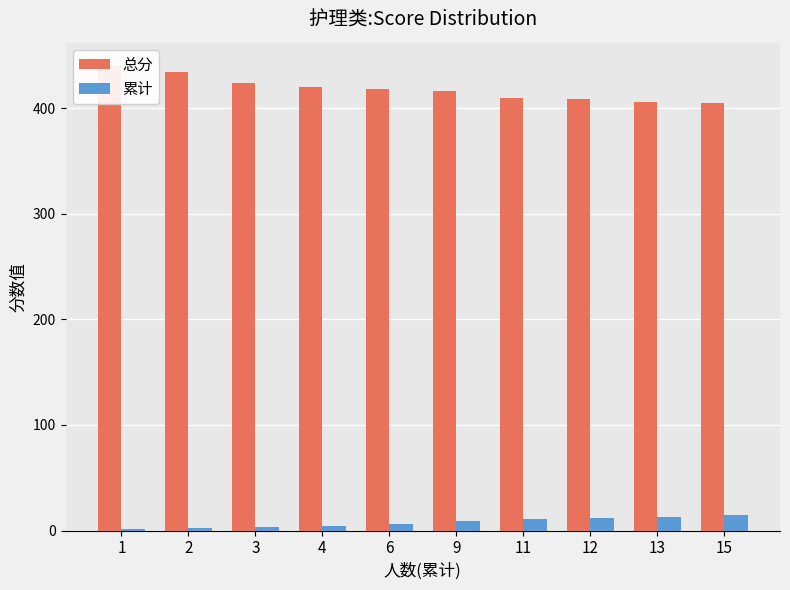

At which label is 总分 closest to 422?

3